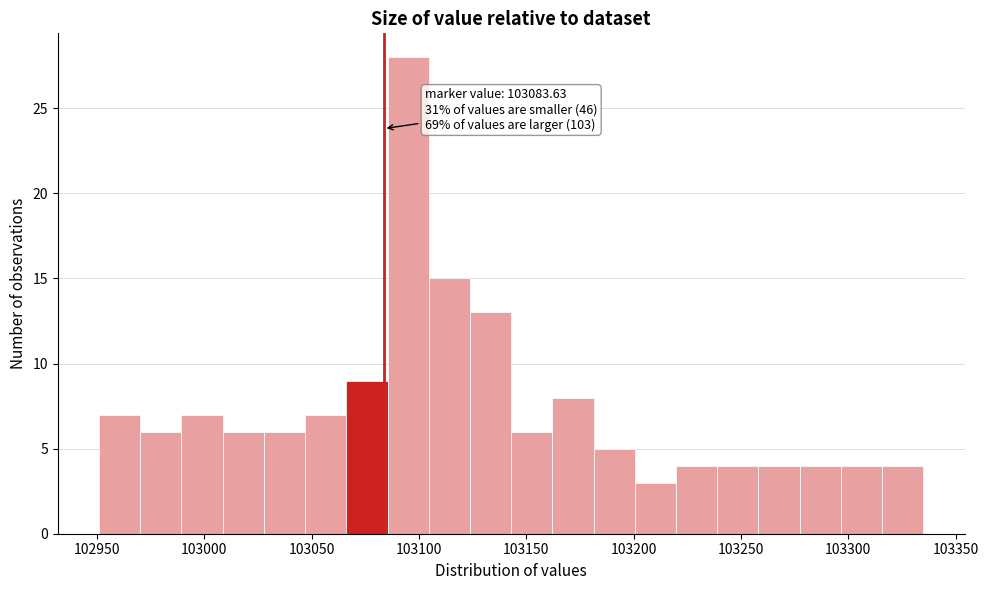

Around what value on the x-axis is the tallest bar? Give the approximate position of its centre, as read against the axis.

103095